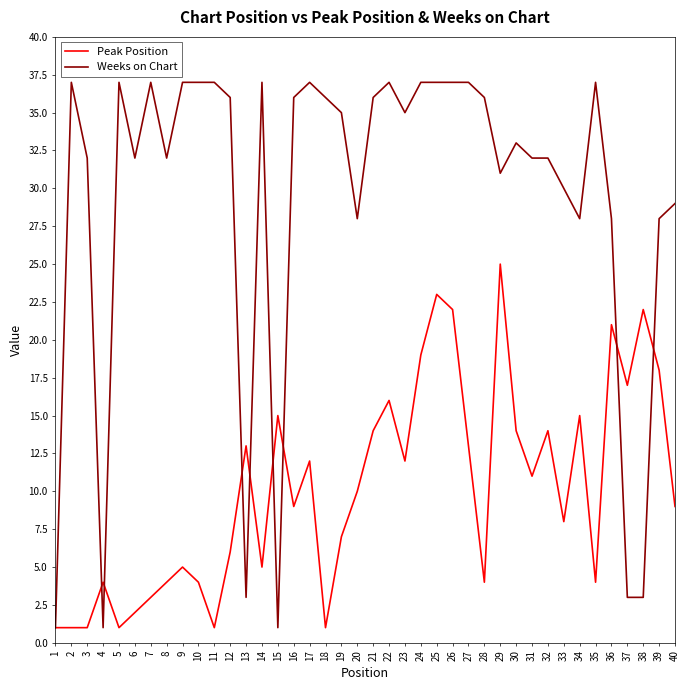

Reading left to right, what are all the values shown in this chart?

Peak Position: 1=1	2=1	3=1	4=4	5=1	6=2	7=3	8=4	9=5	10=4	11=1	12=6	13=13	14=5	15=15	16=9	17=12	18=1	19=7	20=10	21=14	22=16	23=12	24=19	25=23	26=22	27=13	28=4	29=25	30=14	31=11	32=14	33=8	34=15	35=4	36=21	37=17	38=22	39=18	40=9
Weeks on Chart: 1=1	2=37	3=32	4=1	5=37	6=32	7=37	8=32	9=37	10=37	11=37	12=36	13=3	14=37	15=1	16=36	17=37	18=36	19=35	20=28	21=36	22=37	23=35	24=37	25=37	26=37	27=37	28=36	29=31	30=33	31=32	32=32	33=30	34=28	35=37	36=28	37=3	38=3	39=28	40=29